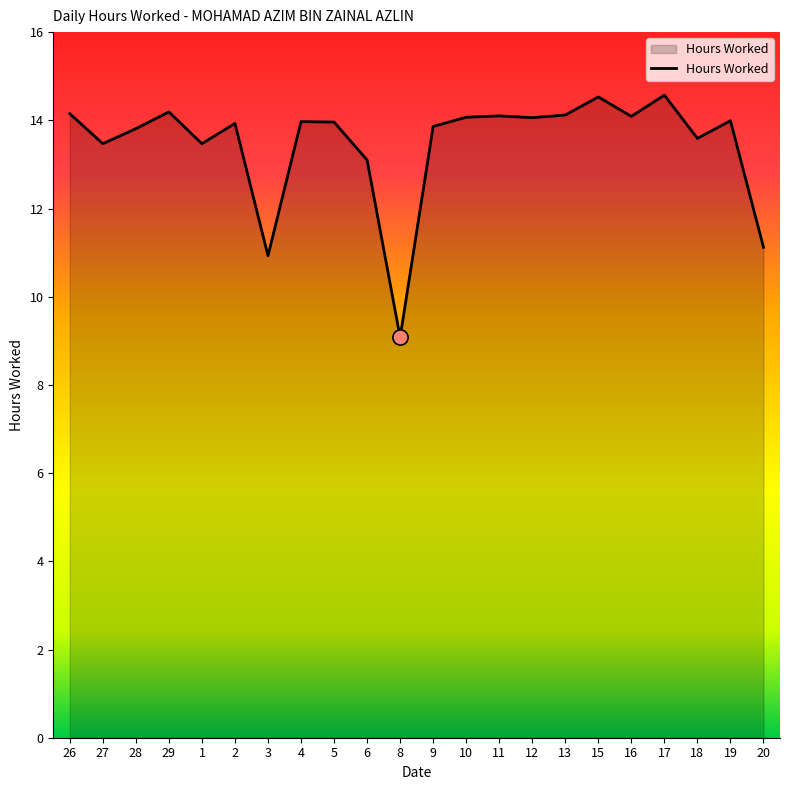

What is the ratio of the value at 4 to the value at 13?

1.0